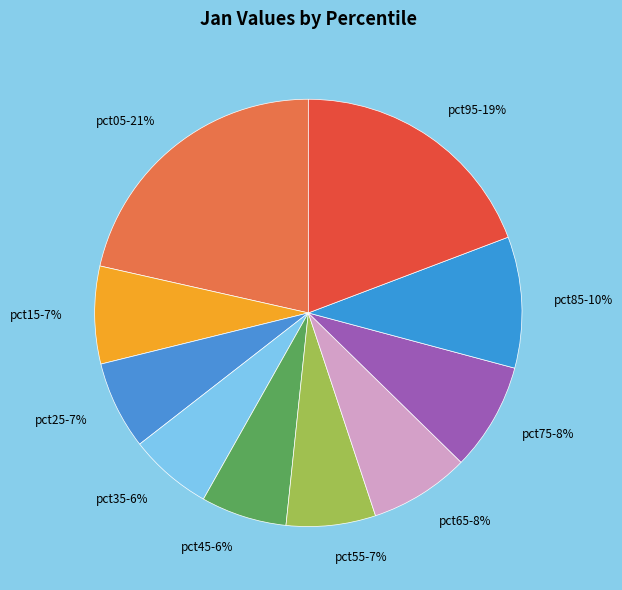

To the nearest percent, what is the difference between the pct05 and pct45 slice percentages?

15%